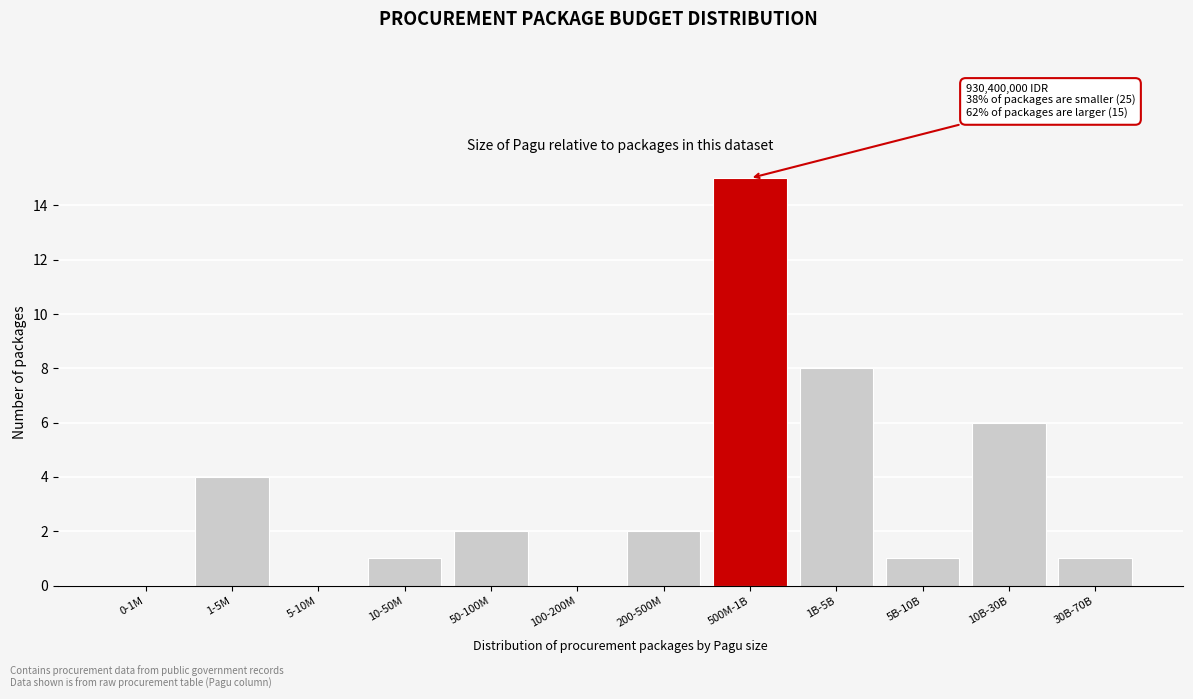

Reading left to right, what are all the values shown in this chart?

0-1M=0	1-5M=4	5-10M=0	10-50M=1	50-100M=2	100-200M=0	200-500M=2	500M-1B=15	1B-5B=8	5B-10B=1	10B-30B=6	30B-70B=1